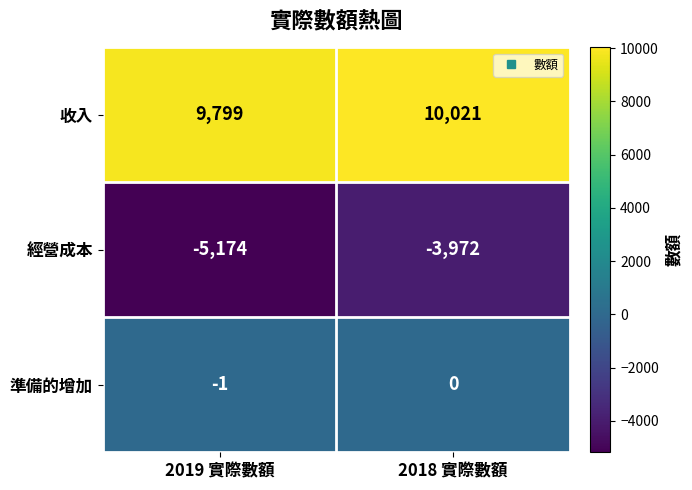

At which label is 準備的增加 closest to 0?

2018 實際數額